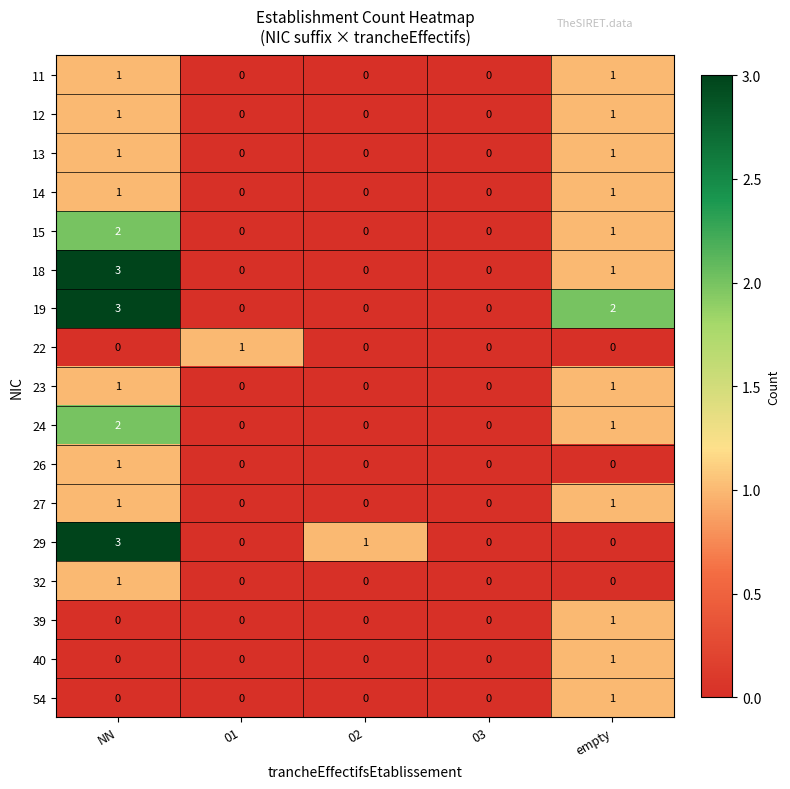

Is it true that 40 equals 0 at 03?

True